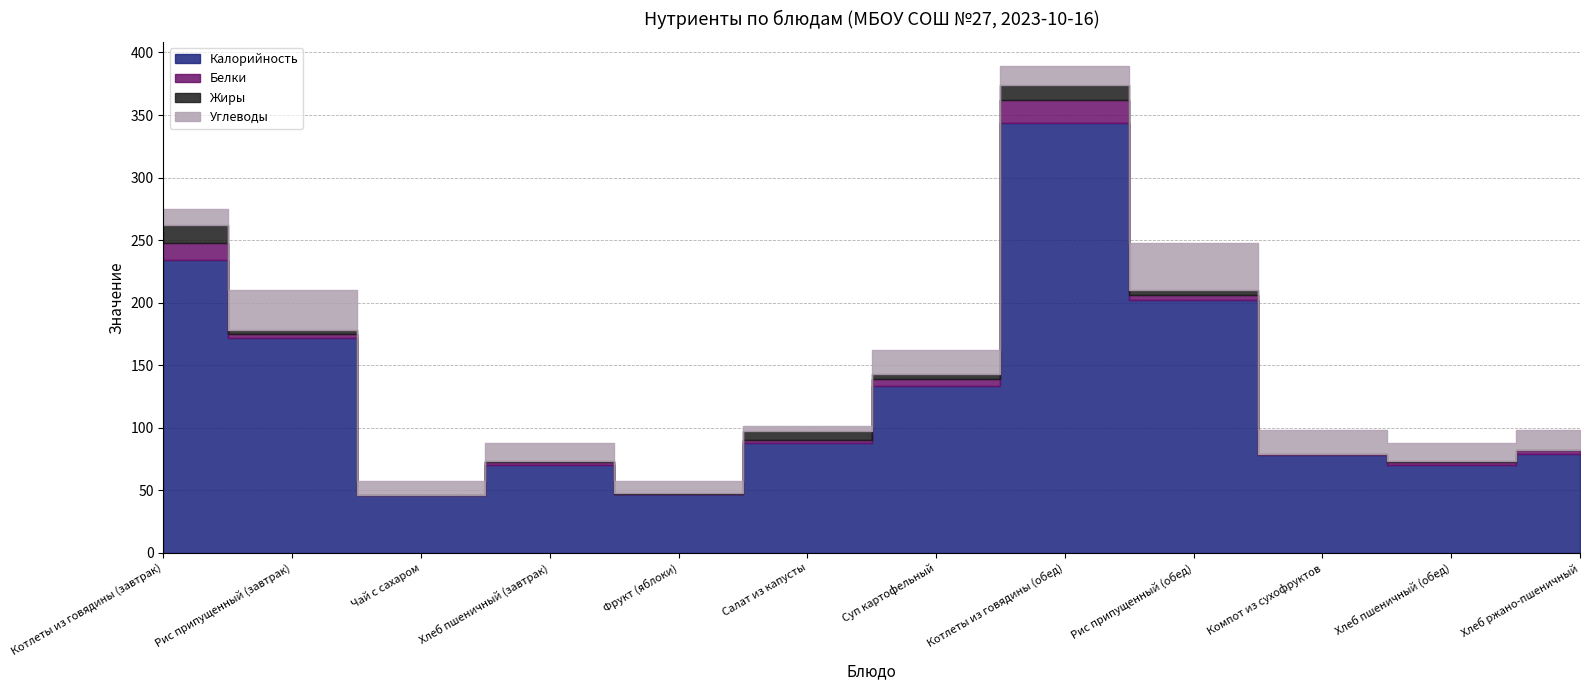

What are all the series names shown in the legend?

Калорийность, Белки, Жиры, Углеводы